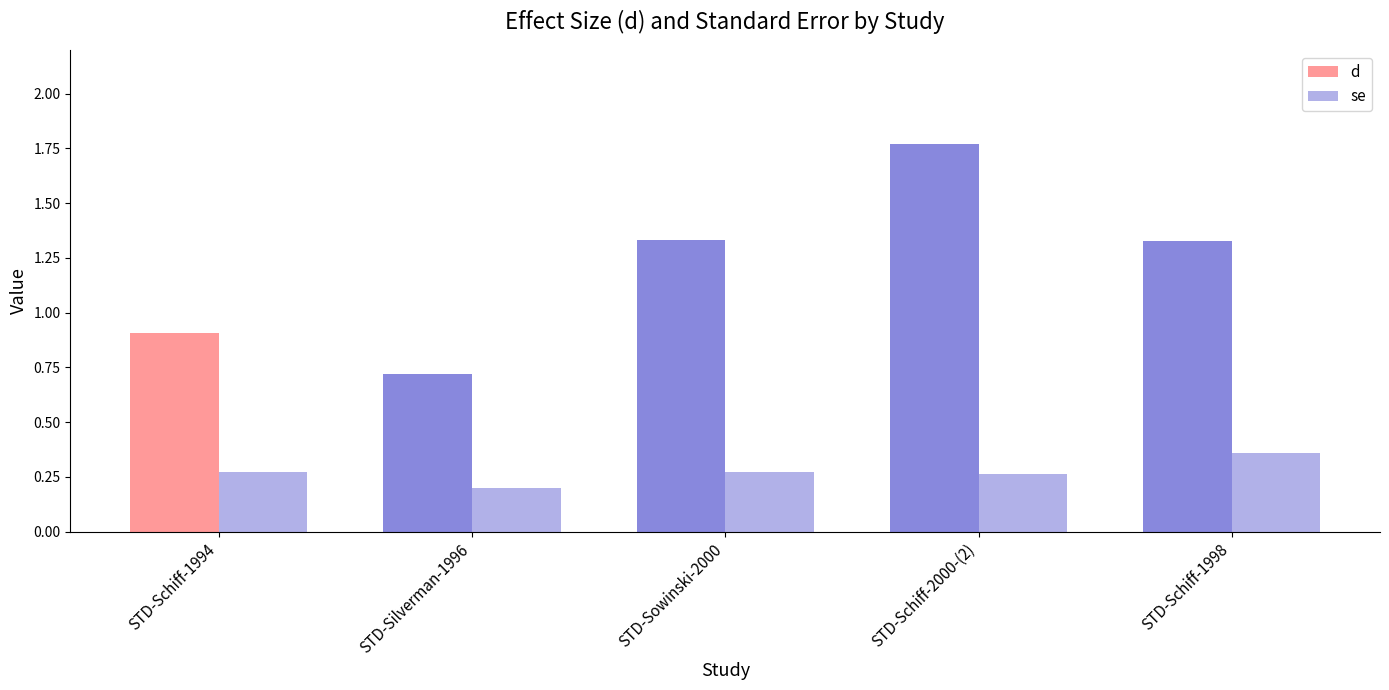

Count the number of data series in this chart.

2